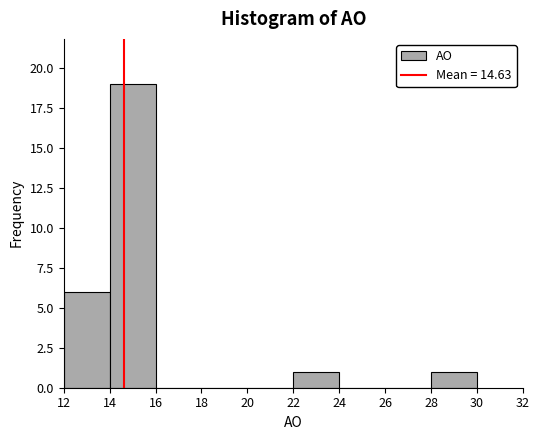

Reading left to right, transcribe this chart: for each bar, give the range it covers on the x-axis and its height. The values are not printed on the chart, so give them approximately, as read against the axis.

12 to 14: 6
14 to 16: 19
16 to 18: 0
18 to 20: 0
20 to 22: 0
22 to 24: 1
24 to 26: 0
26 to 28: 0
28 to 30: 1